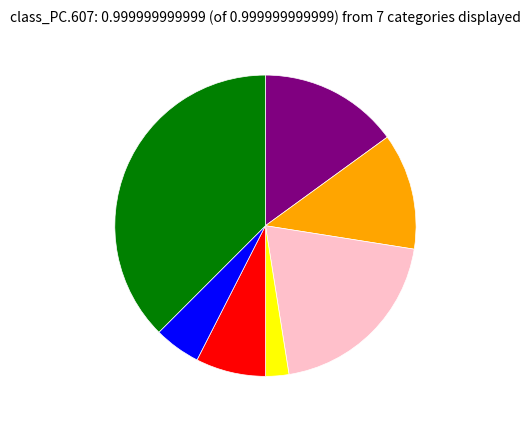

Is there any slice that represents more than half of the pie?

No